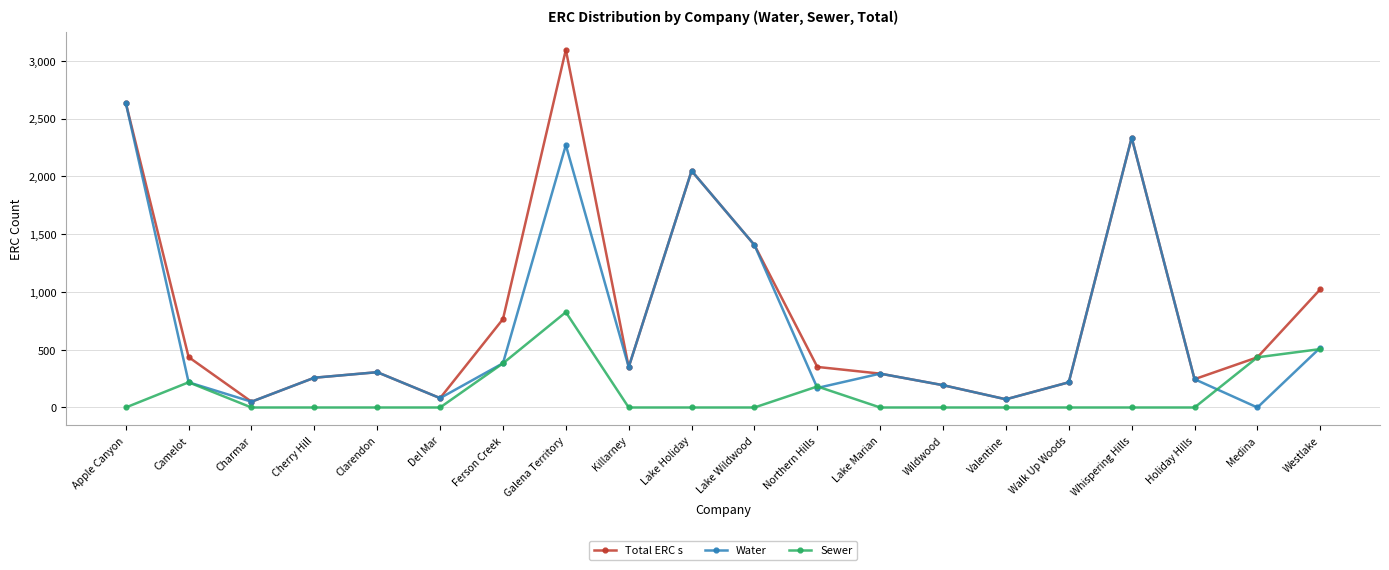

How many lines are shown in the chart?

3